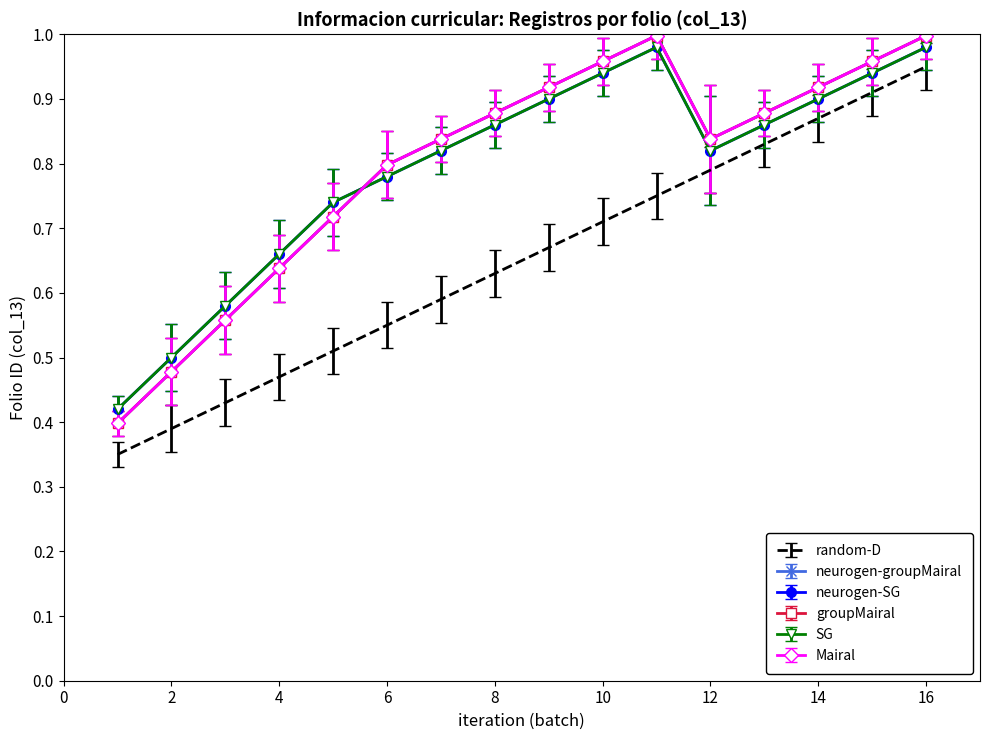

What is the difference between the maximum and minimum values in the SG series?

0.6